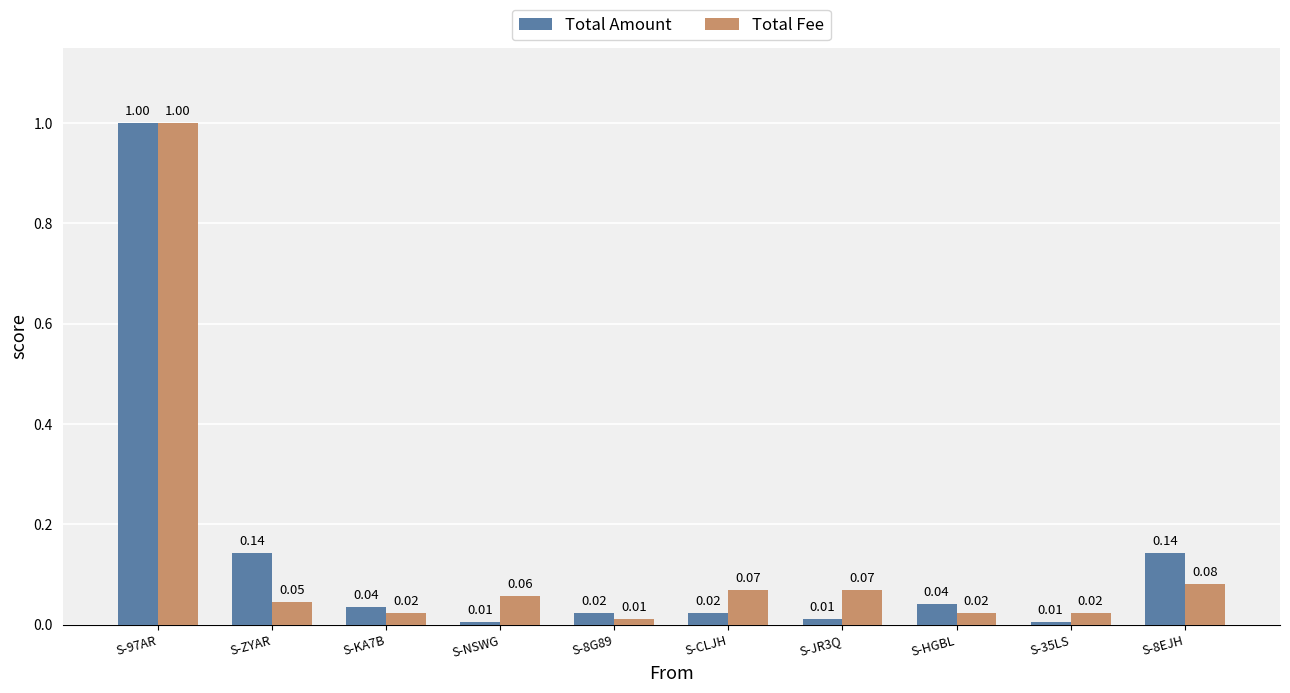

List the series in order of their overall mean, lowest first.

Total Fee, Total Amount